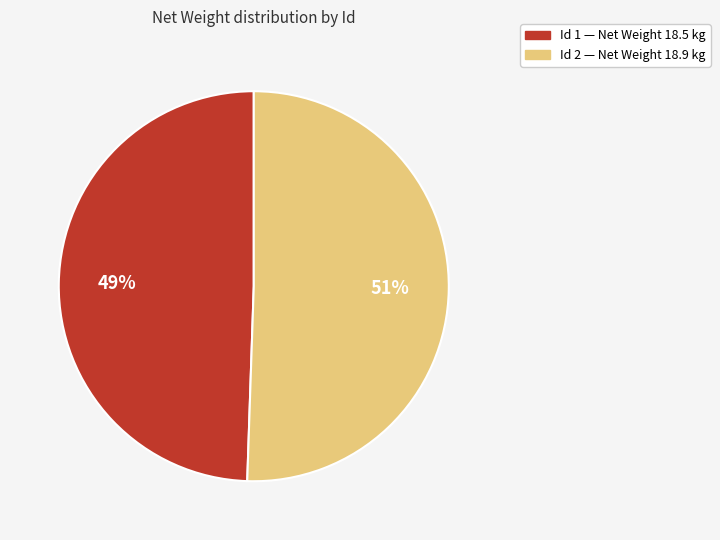

To the nearest percent, what is the average slice percentage?

50%